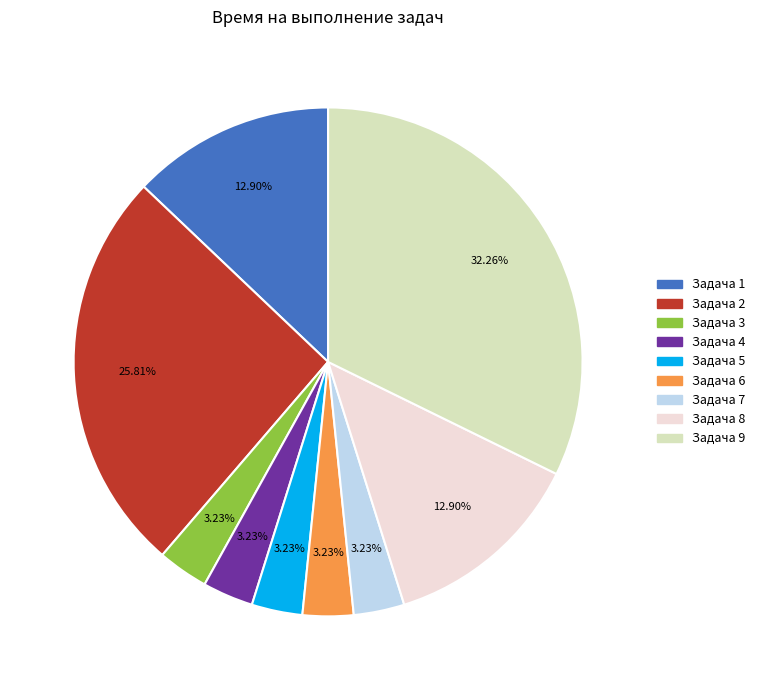

What is the total percentage of Задача 6 and Задача 3?

6.5%